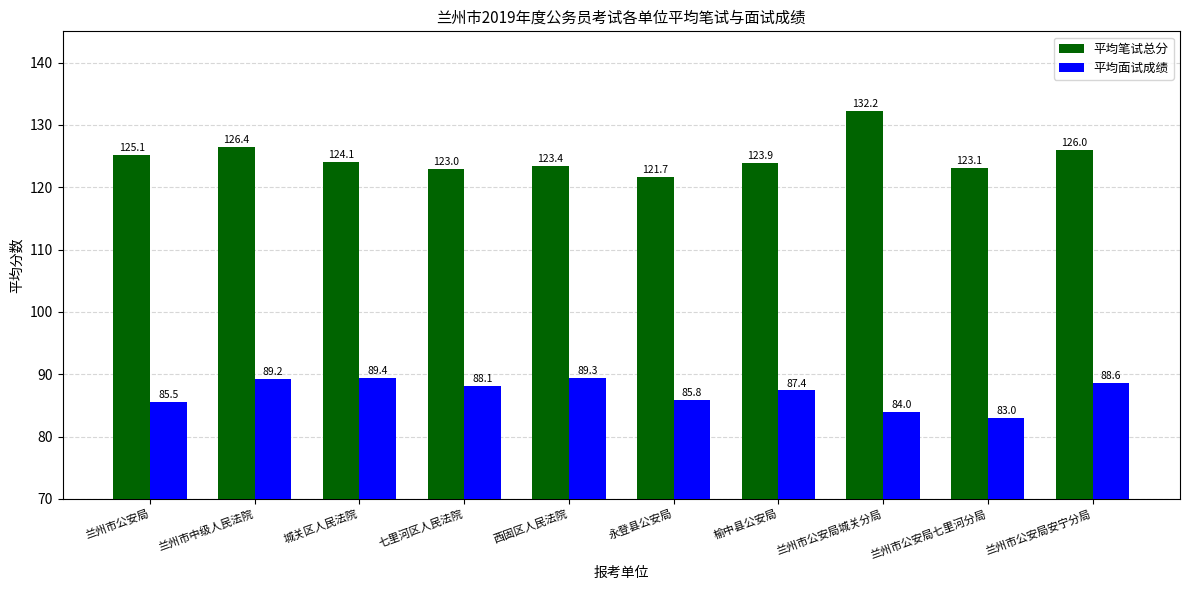

What is the label of the 9th bar from the left?

兰州市公安局七里河分局